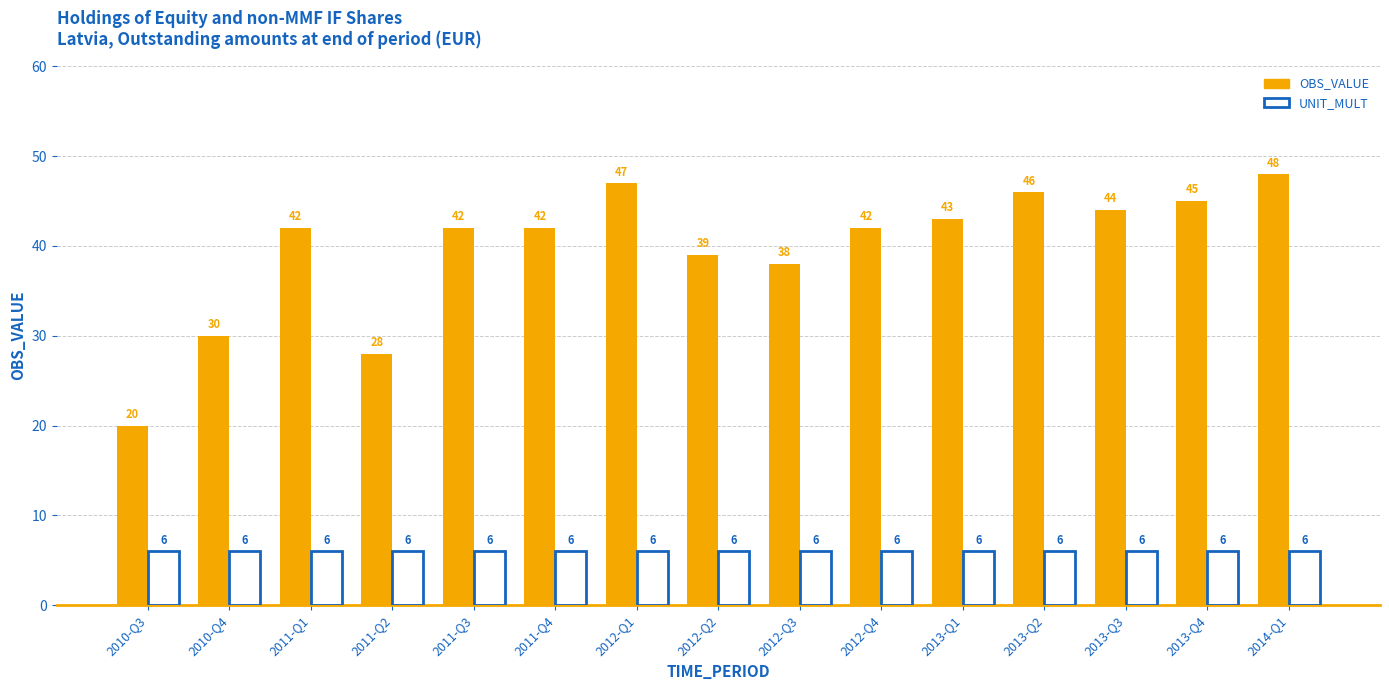

Read the UNIT_MULT value at 2011-Q3.

6